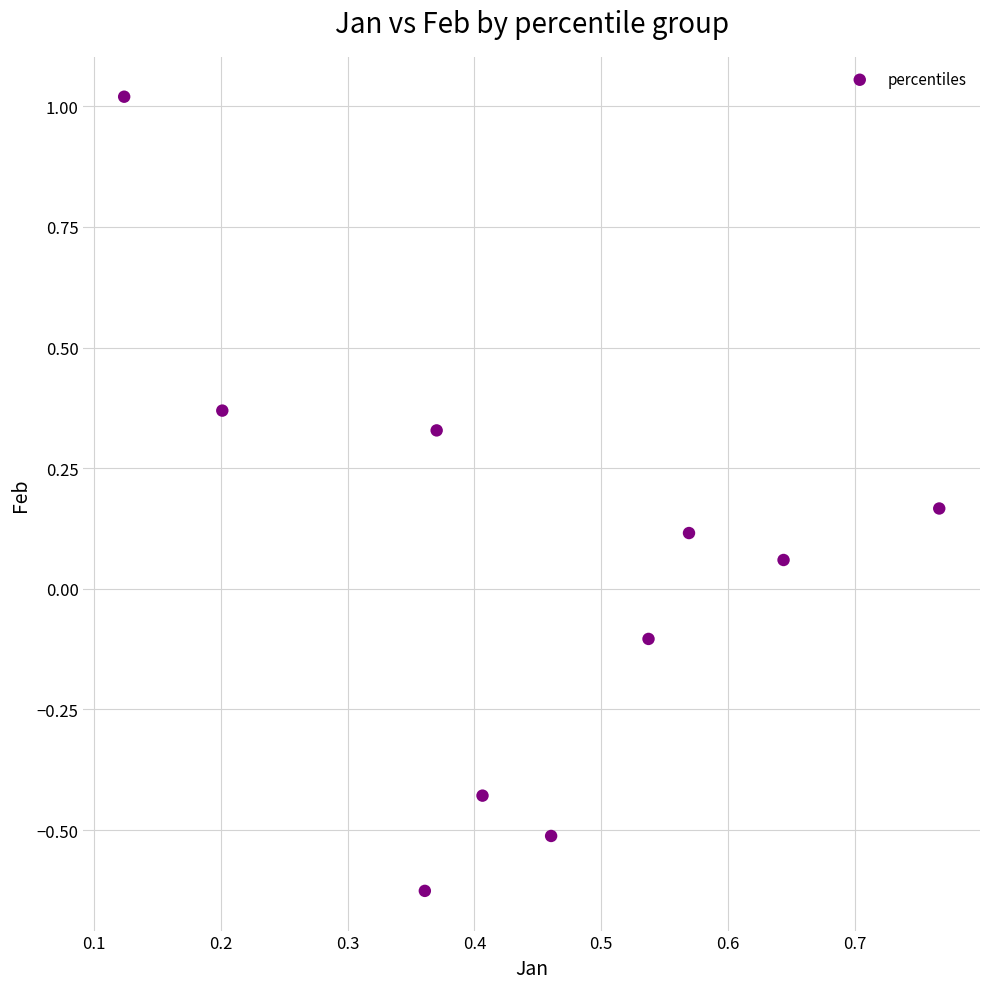

What is the range of Y values (max minus min)?

1.6